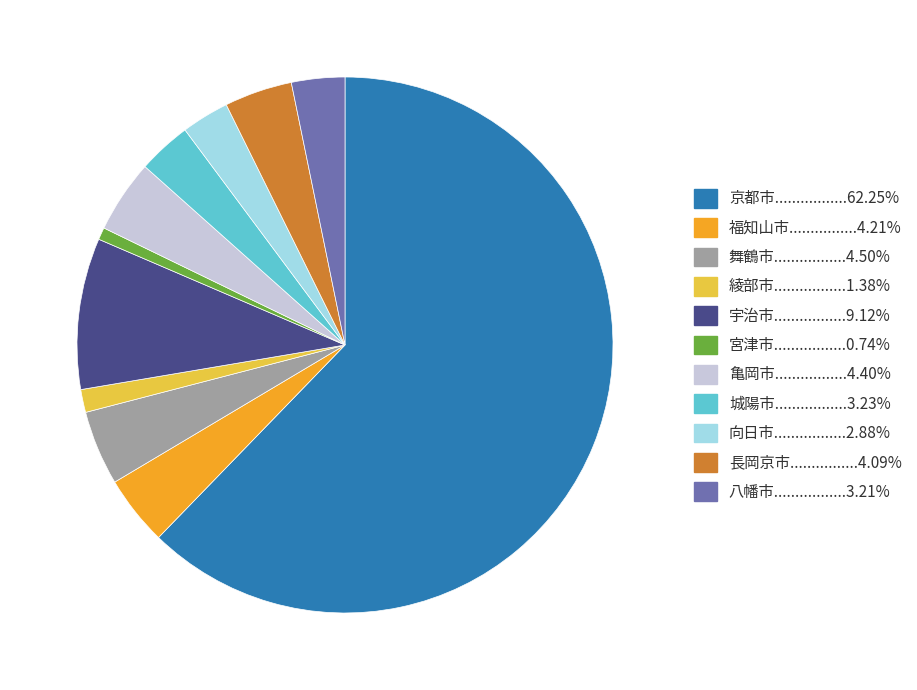

Is there a majority slice in this chart?

Yes